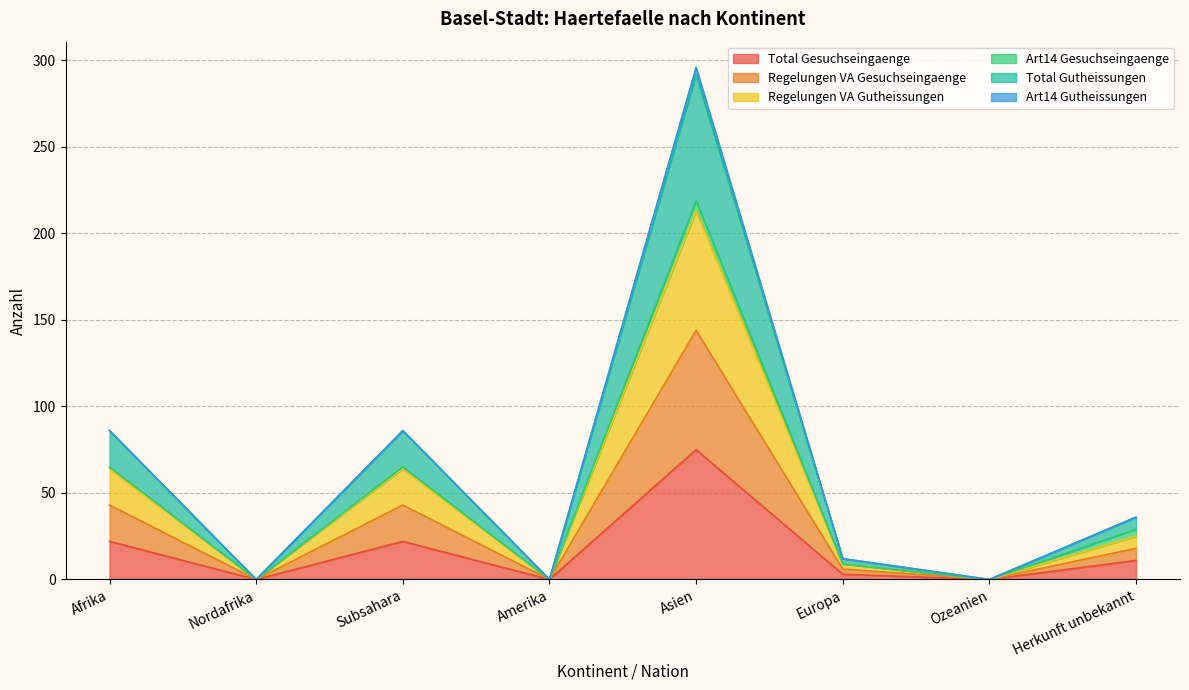

At which label is Total Gutheissungen closest to 148?

Afrika